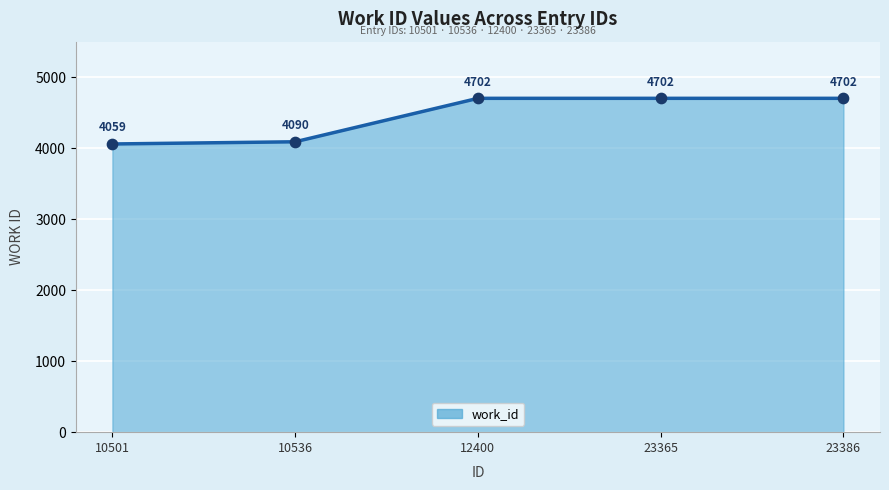

Between 23365 and 10536, which is larger?

23365